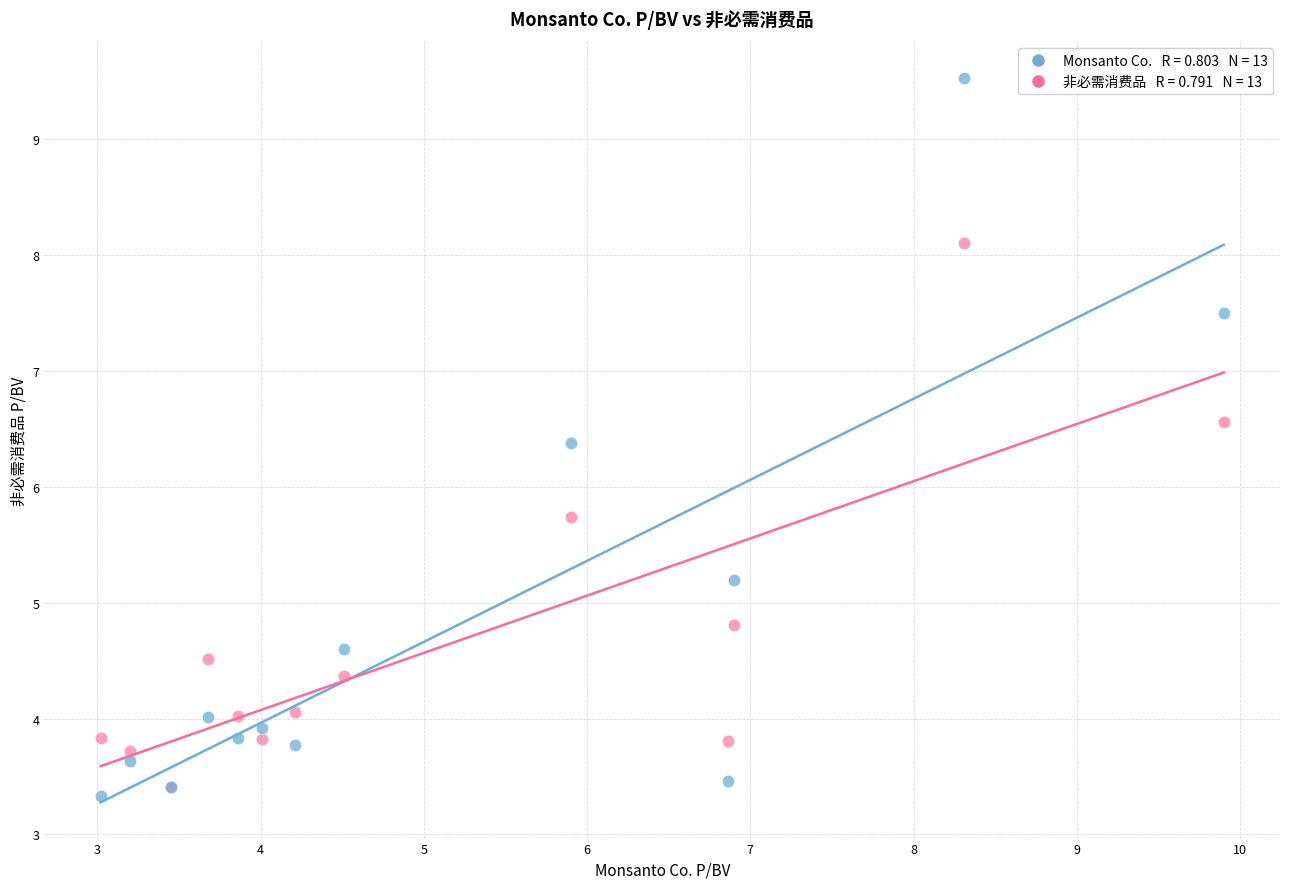

Across all series, what Y value is closest to 6?

5.7